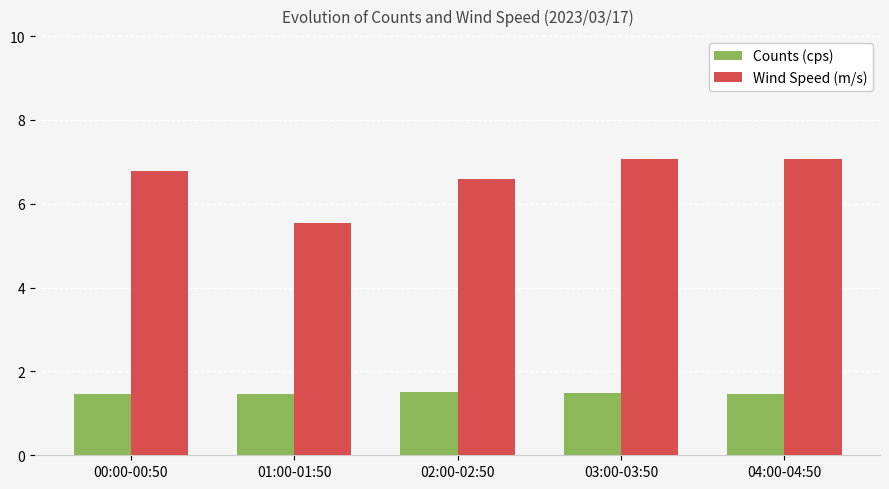

What position from the right is 04:00-04:50?

1